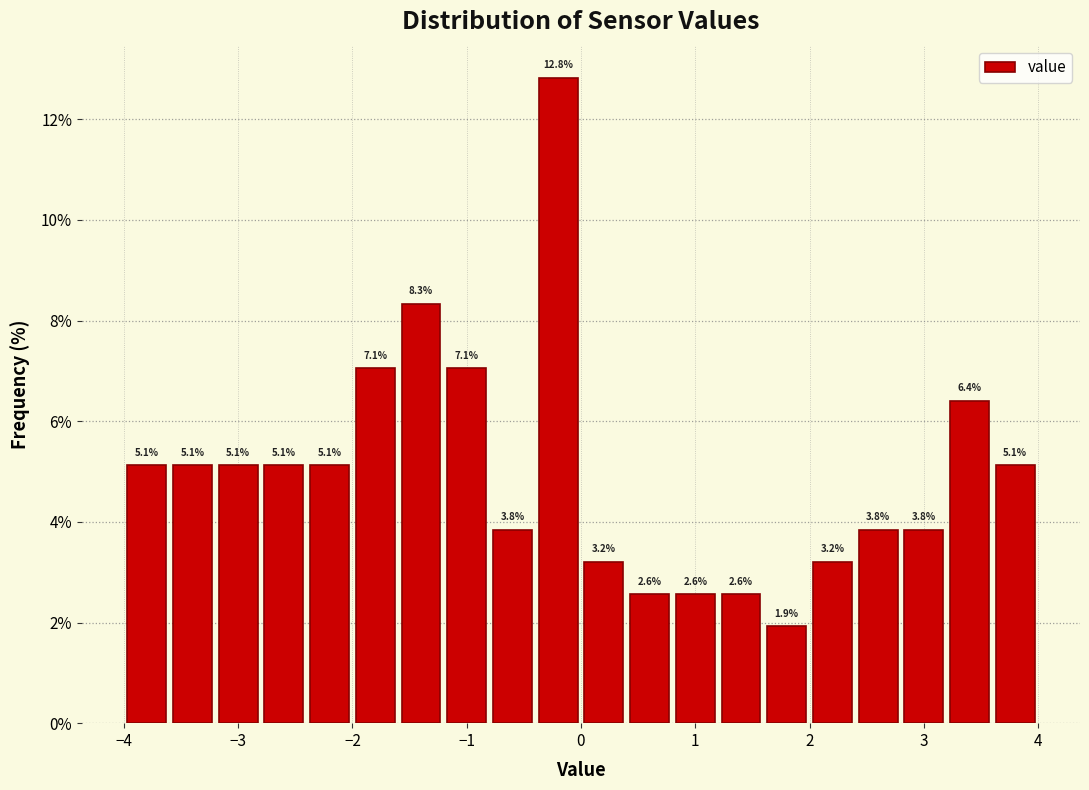

What is the height of the bar covering 2.0 to 2.4 on the x-axis?

3.2